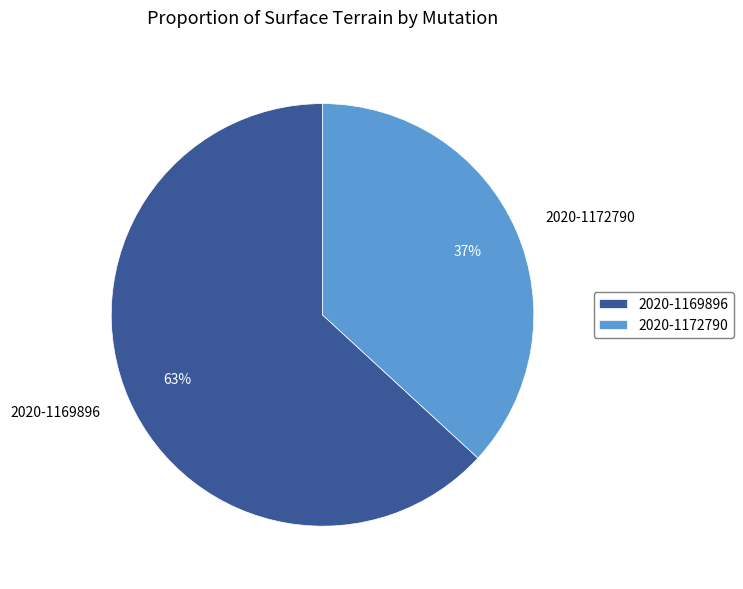

To the nearest percent, what portion does 2020-1172790 represent?

37%